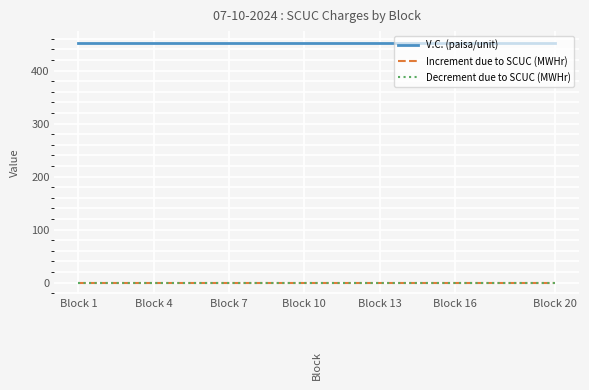

Which series has the largest range (max minus min)?

V.C. (paisa/unit)